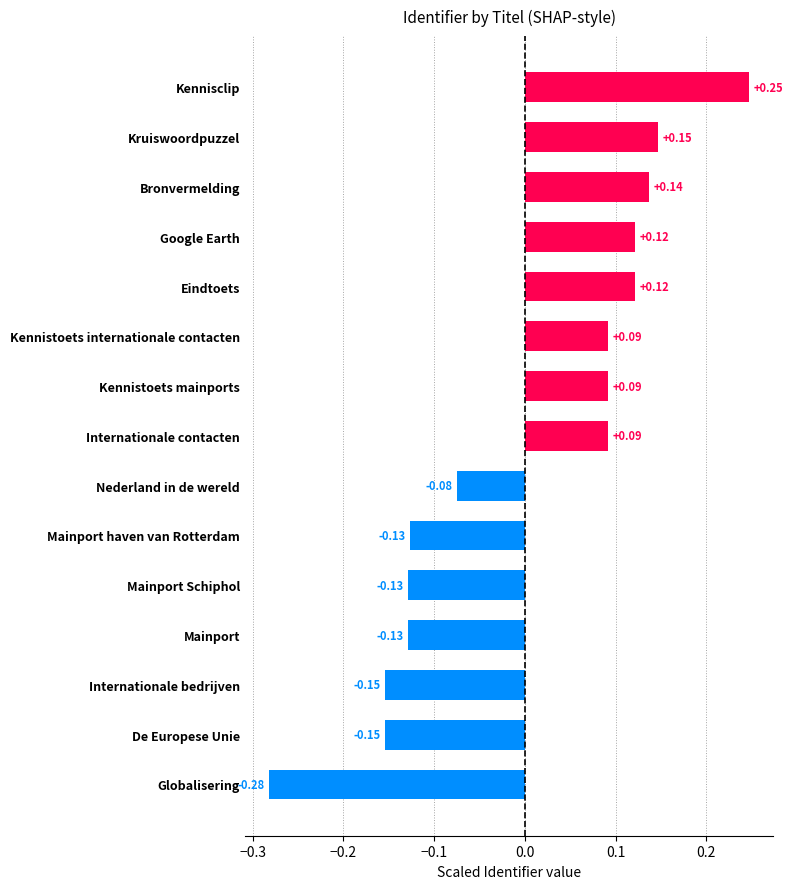

What is the difference between the values at Globalisering and Kruiswoordpuzzel?

0.4